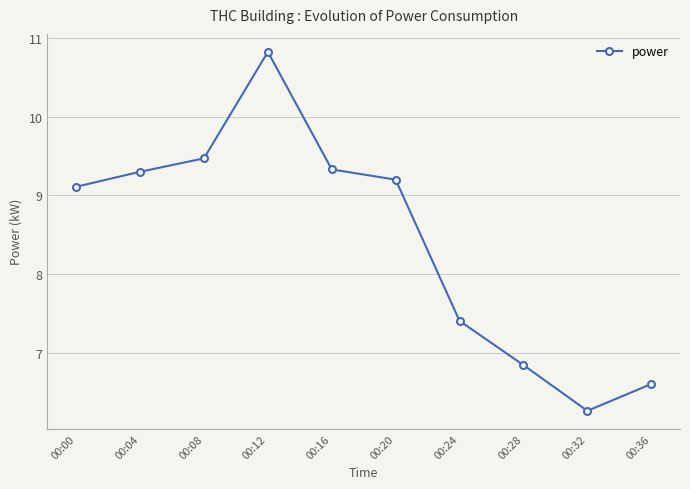

How many points are higher than both their immediate neighbors (excluding endpoints)?

1